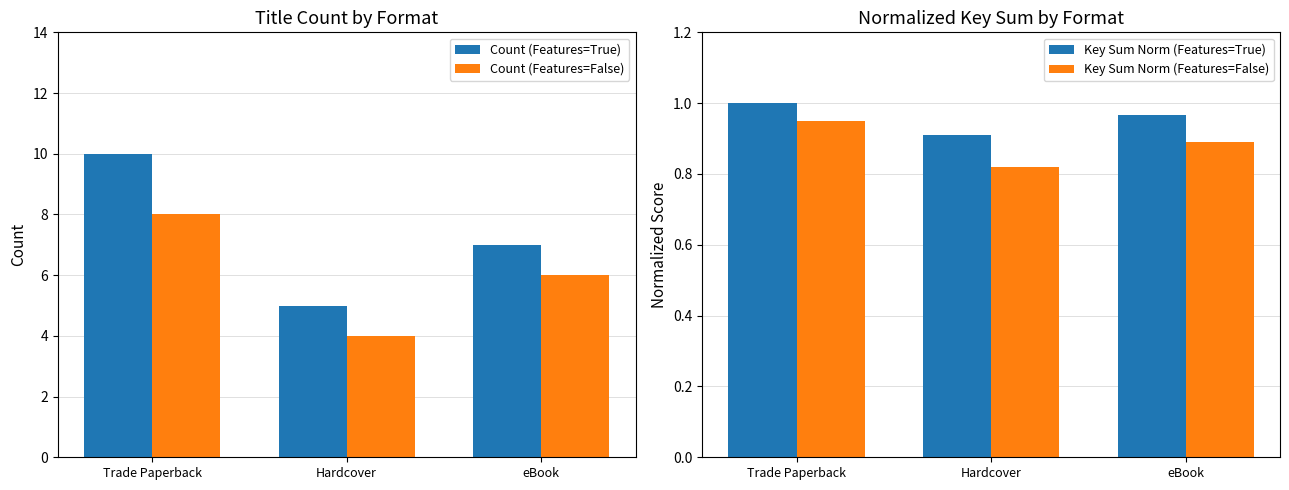

What is the difference between the highest and lowest values at eBook?

6.1